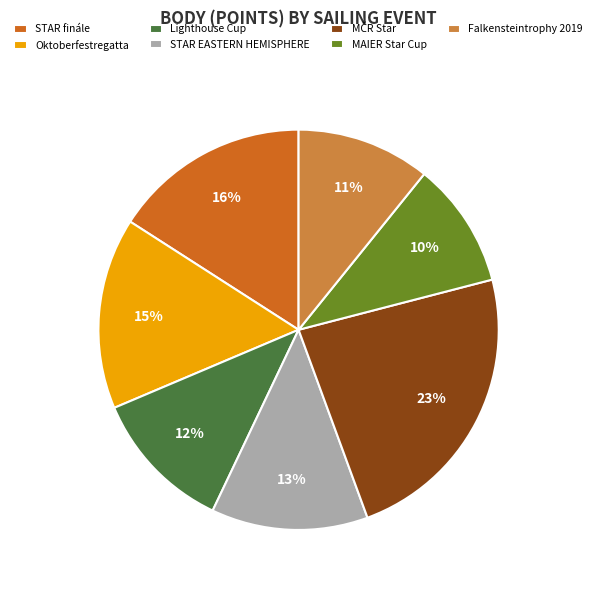

True or false: MAIER Star Cup accounts for 2% of the total.

False